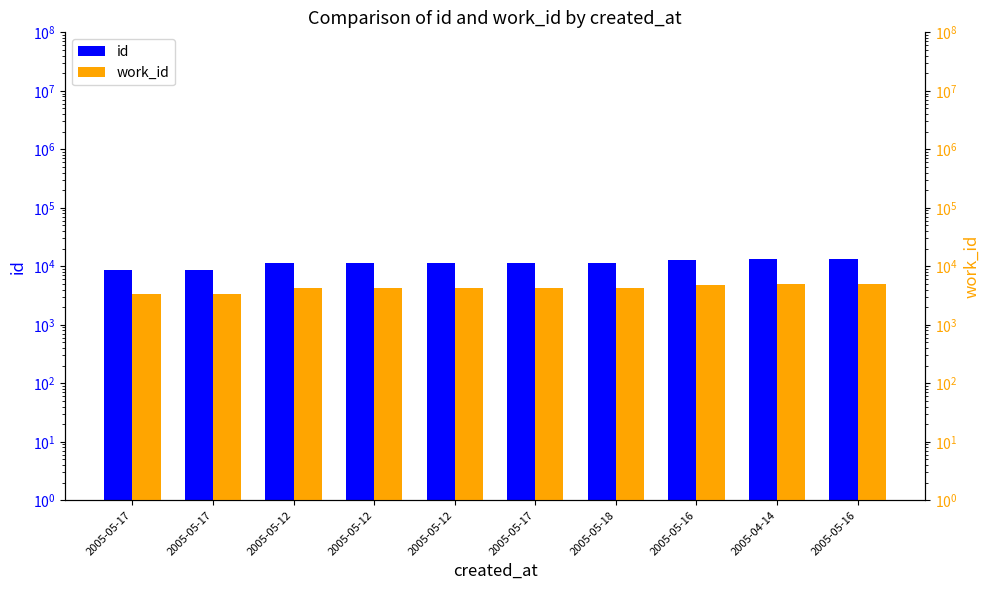

How many groups of bars are there?

10